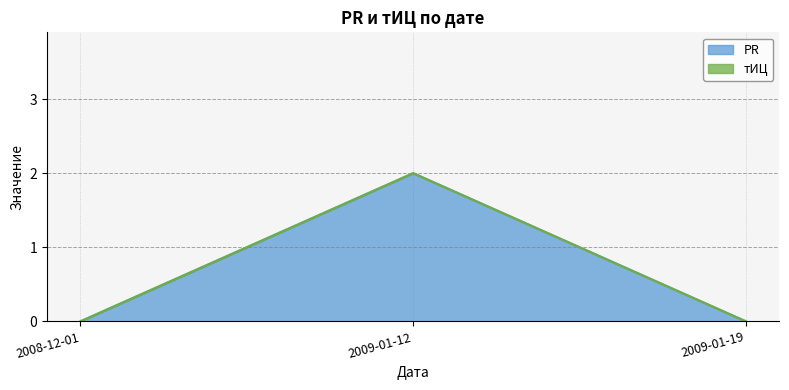

What position from the right is 2009-01-12?

2